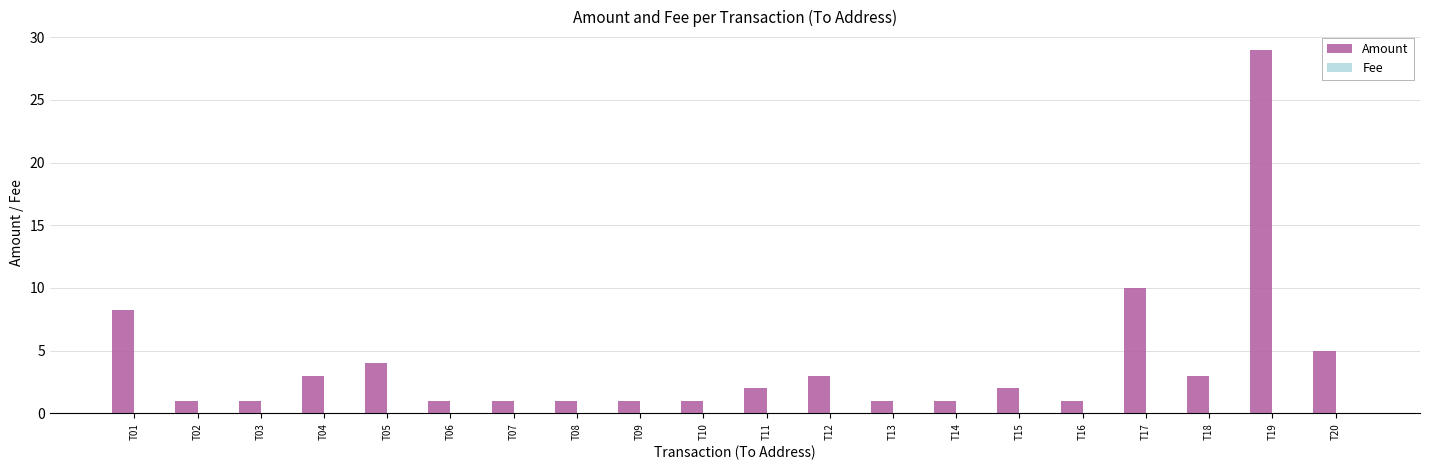

Which series changed the most between T01 and T19?

Amount